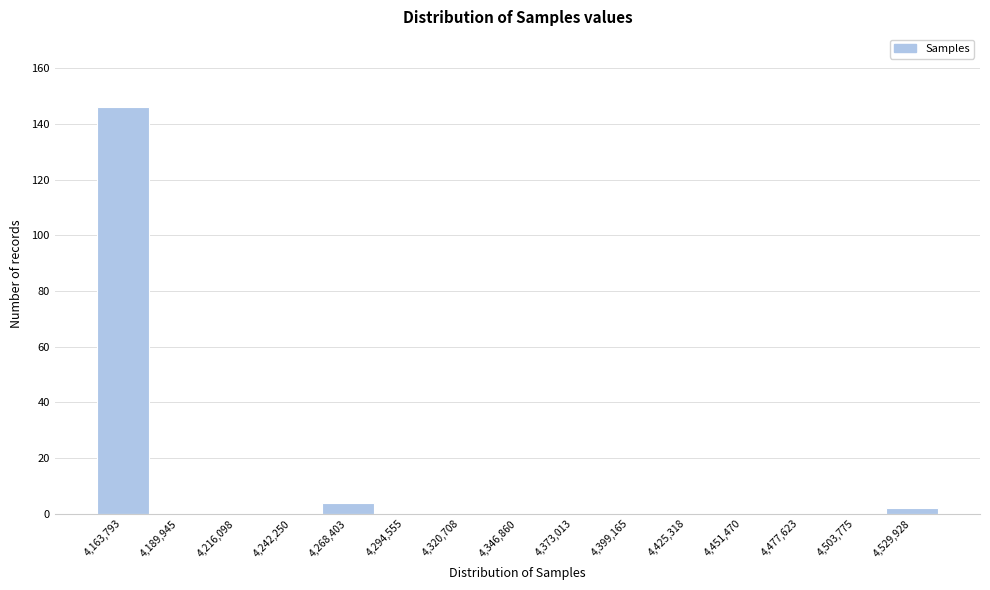

Reading left to right, extract all data points from this chart.

4,163,793=146	4,189,945=0	4,216,098=0	4,242,250=0	4,268,403=4	4,294,555=0	4,320,708=0	4,346,860=0	4,373,013=0	4,399,165=0	4,425,318=0	4,451,470=0	4,477,623=0	4,503,775=0	4,529,928=2